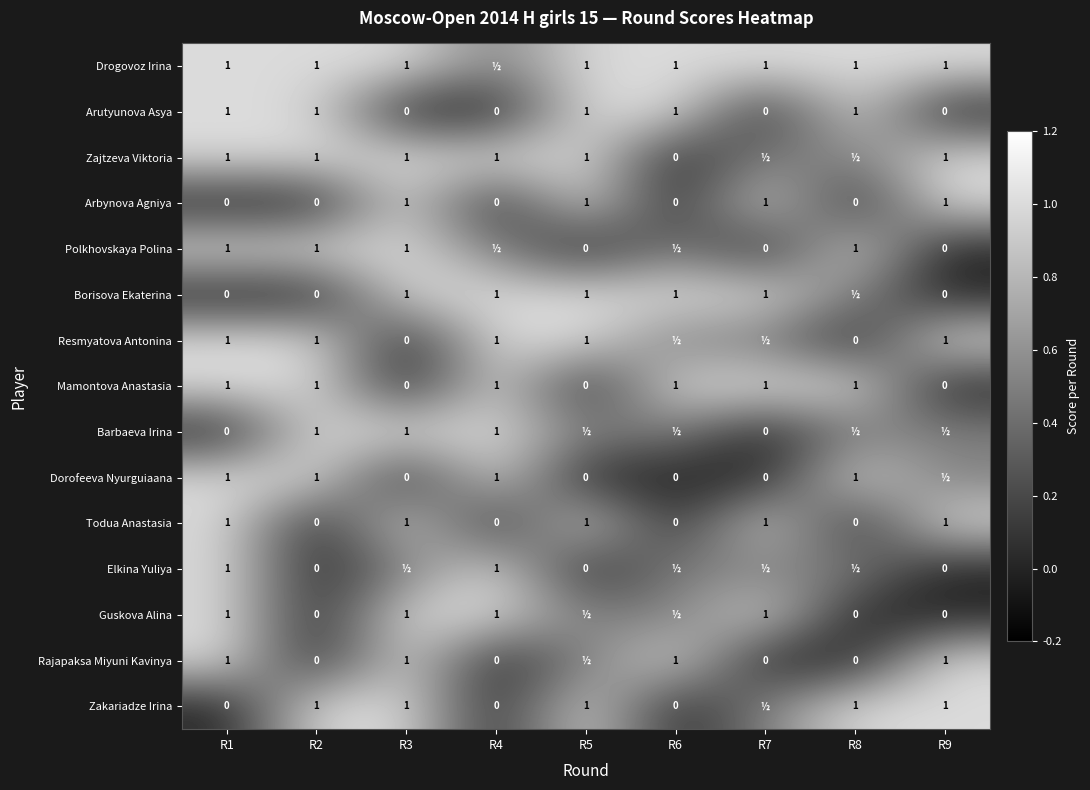

What is the spread (max minus min) of values at R6?

1.0